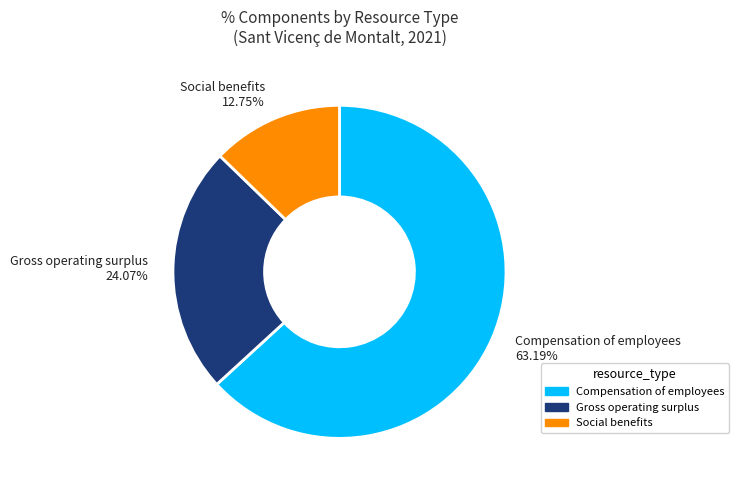

Does any single category account for the majority?

Yes